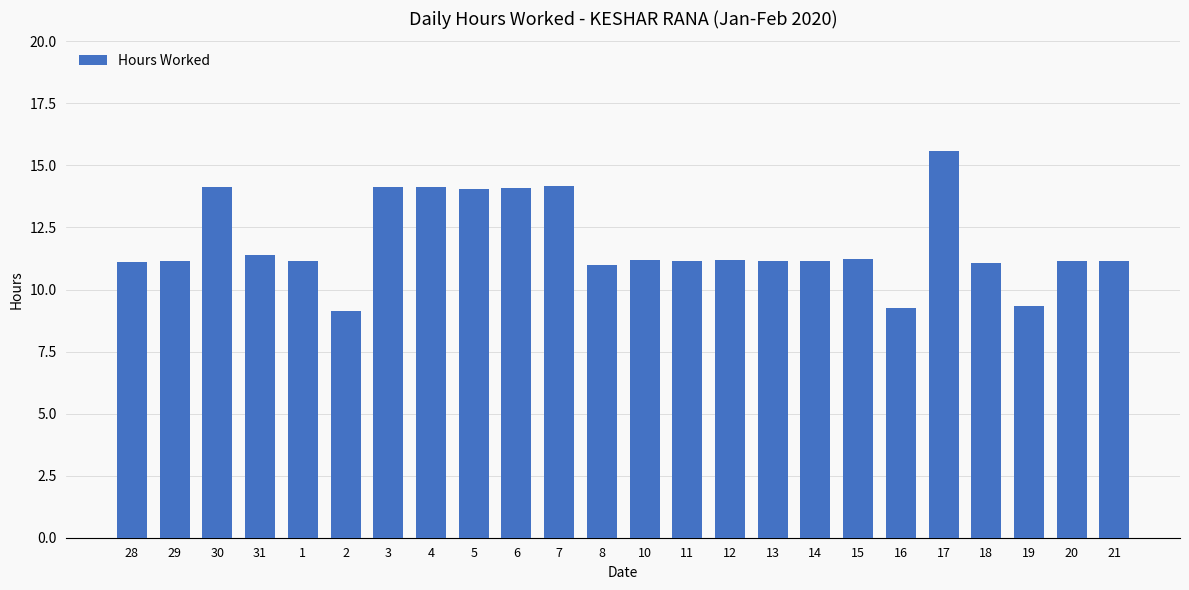

How many bars are there in total?

24